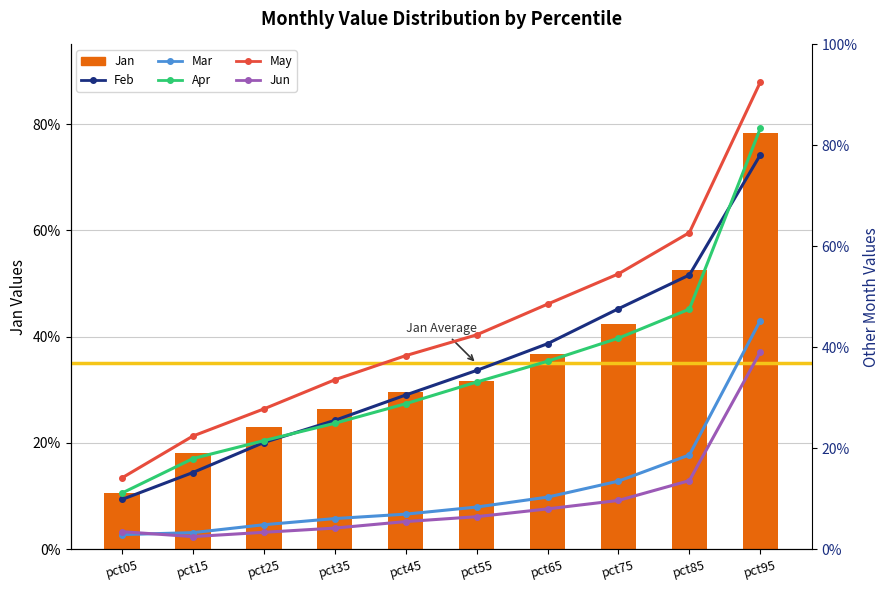

Between pct65 and pct85, which series saw the biggest shift?

Jan